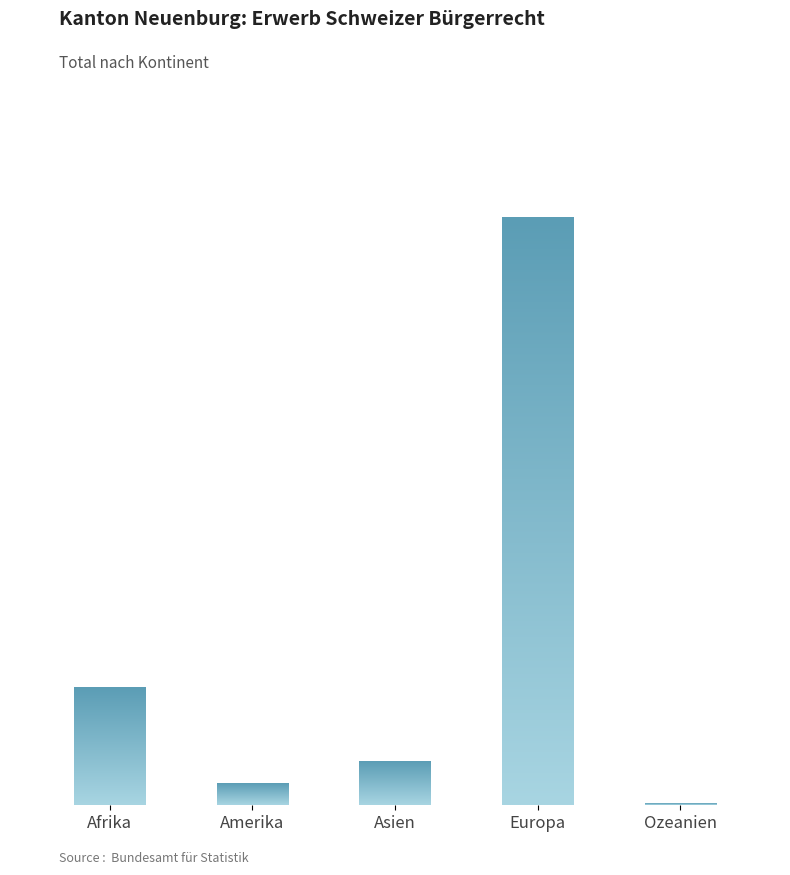

What is the value of the 1st bar from the left?

91